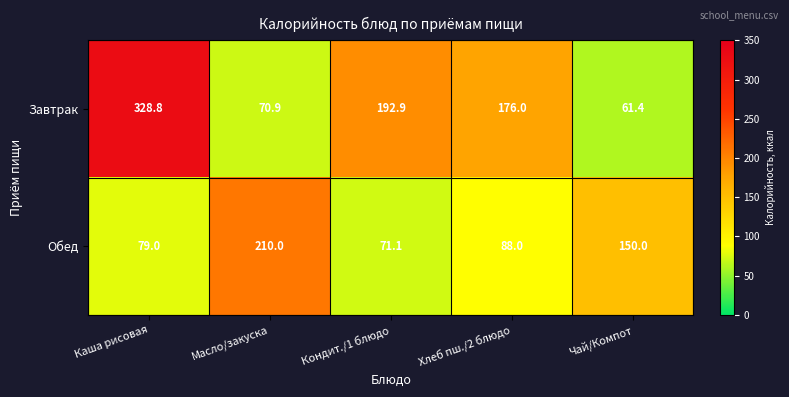

At how many categories does at least one series exceed 130?

5